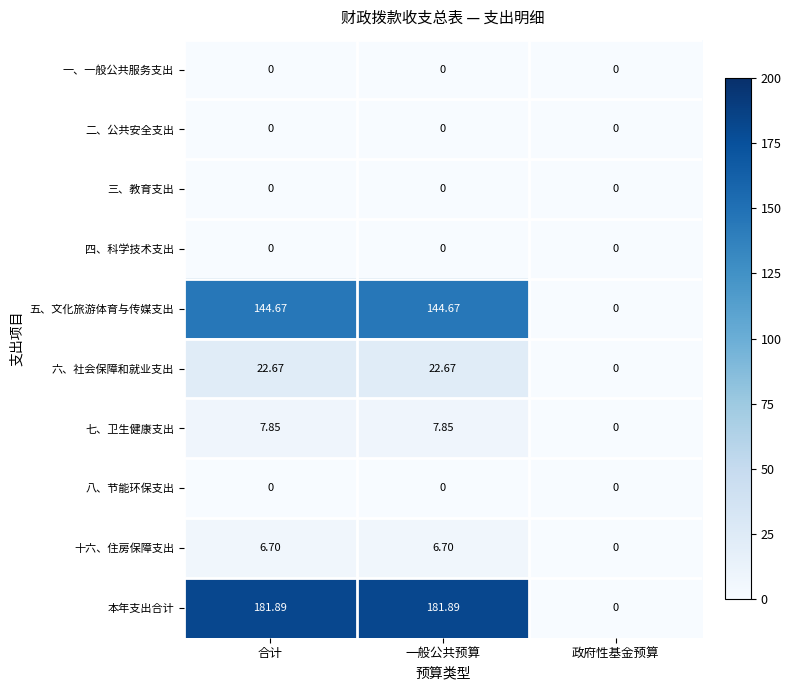

At which label does 七、卫生健康支出 first exceed 7?

合计